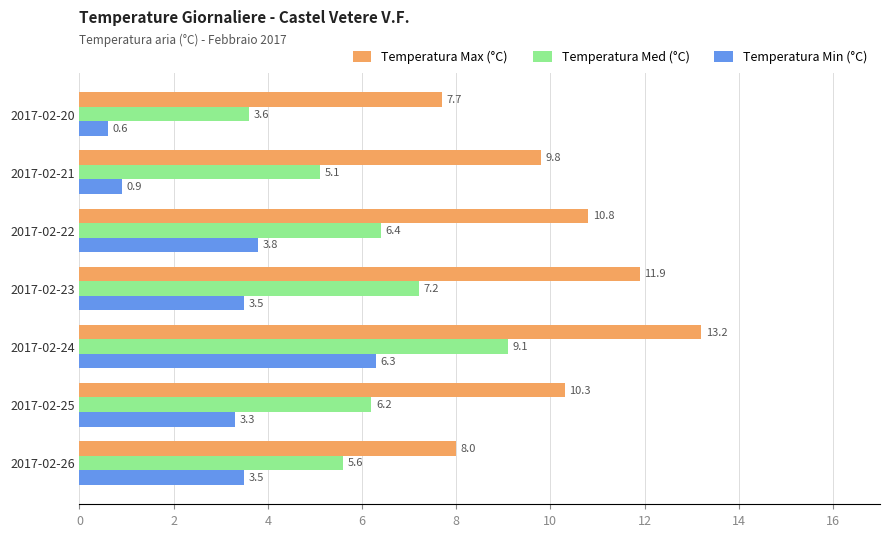

At which category does the chart reach its peak across all series?

2017-02-24